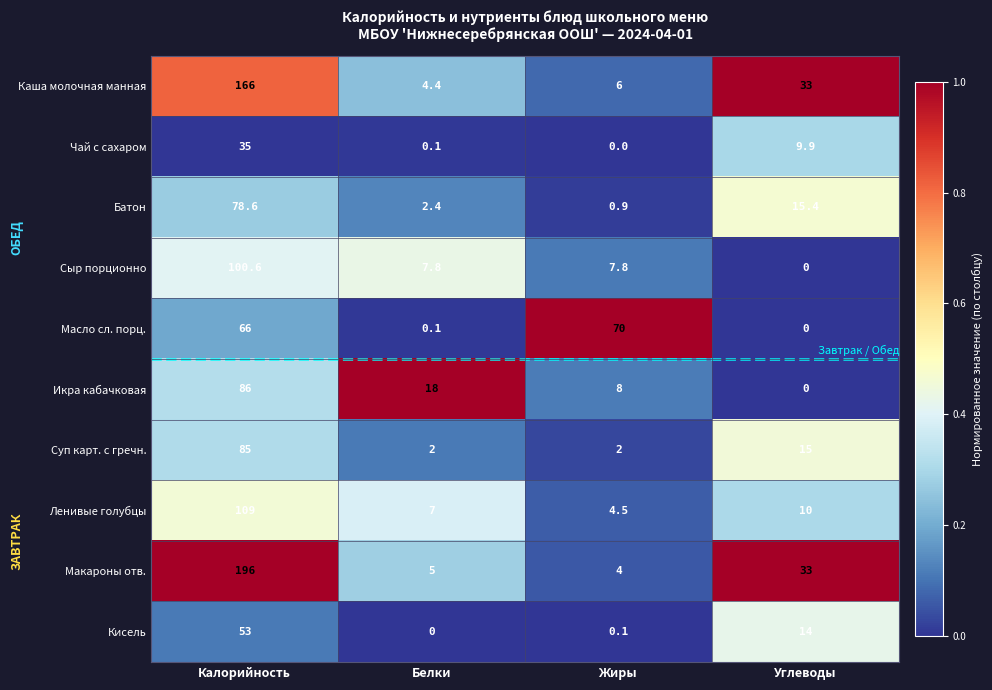

Count the number of data series in this chart.

10